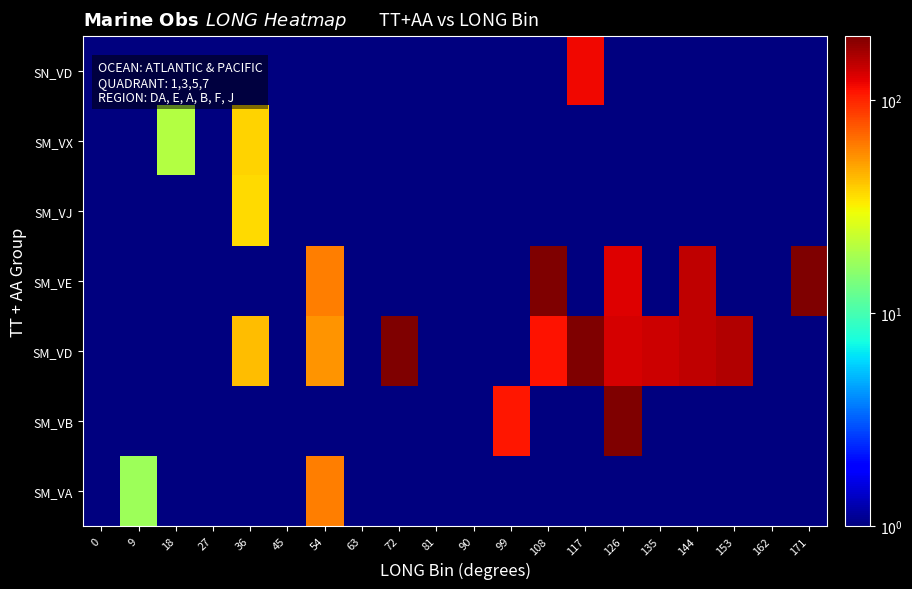

Reading left to right, what are all the values shown in this chart?

SM_VA: 0=0.5	9=17.5	18=0.5	27=0.5	36=0.5	45=0.5	54=61.3	63=0.5	72=0.5	81=0.5	90=0.5	99=0.5	108=0.5	117=0.5	126=0.5	135=0.5	144=0.5	153=0.5	162=0.5	171=0.5
SM_VB: 0=0.5	9=0.5	18=0.5	27=0.5	36=0.5	45=0.5	54=0.5	63=0.5	72=0.5	81=0.5	90=0.5	99=107.9	108=0.5	117=0.5	126=394.2	135=0.5	144=0.5	153=0.5	162=0.5	171=0.5
SM_VD: 0=0.5	9=0.5	18=0.5	27=0.5	36=42.9	45=0.5	54=54.1	63=0.5	72=467.0	81=0.5	90=0.5	99=0.5	108=111.0	117=1576.1	126=134.9	135=137.8	144=147.3	153=157.8	162=0.5	171=0.5
SM_VE: 0=0.5	9=0.5	18=0.5	27=0.5	36=0.5	45=0.5	54=61.3	63=0.5	72=0.5	81=0.5	90=0.5	99=0.5	108=226.5	117=0.5	126=127.4	135=0.5	144=147.3	153=0.5	162=0.5	171=521.1
SM_VJ: 0=0.5	9=0.5	18=0.5	27=0.5	36=36.4	45=0.5	54=0.5	63=0.5	72=0.5	81=0.5	90=0.5	99=0.5	108=0.5	117=0.5	126=0.5	135=0.5	144=0.5	153=0.5	162=0.5	171=0.5
SM_VX: 0=0.5	9=0.5	18=20.2	27=0.5	36=37.7	45=0.5	54=0.5	63=0.5	72=0.5	81=0.5	90=0.5	99=0.5	108=0.5	117=0.5	126=0.5	135=0.5	144=0.5	153=0.5	162=0.5	171=0.5
SN_VD: 0=0.5	9=0.5	18=0.5	27=0.5	36=0.5	45=0.5	54=0.5	63=0.5	72=0.5	81=0.5	90=0.5	99=0.5	108=0.5	117=117.4	126=0.5	135=0.5	144=0.5	153=0.5	162=0.5	171=0.5